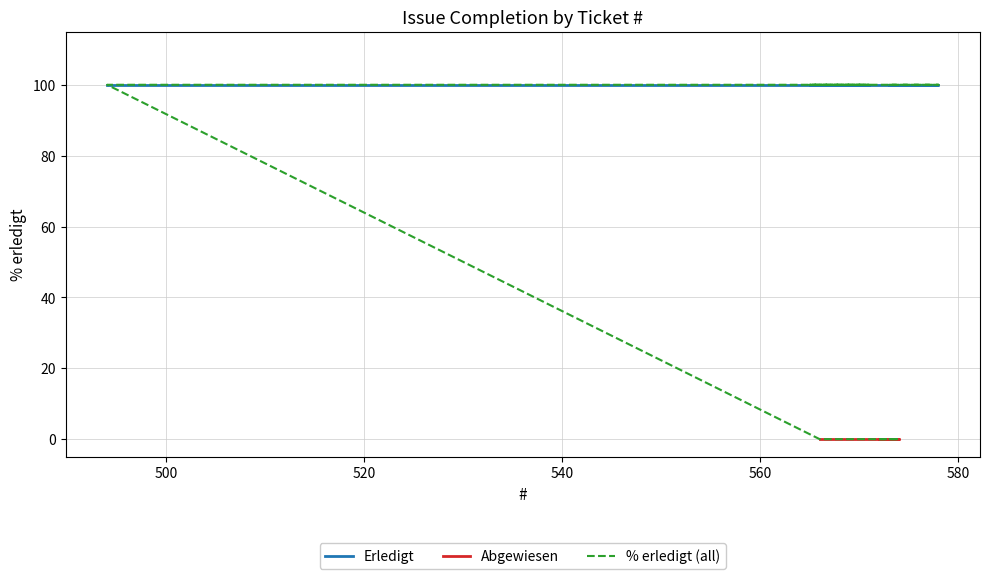

Rank the categories by value from highest to lowest.

573, 578, 565, 571, 494, 566, 567, 568, 570, 574, 572